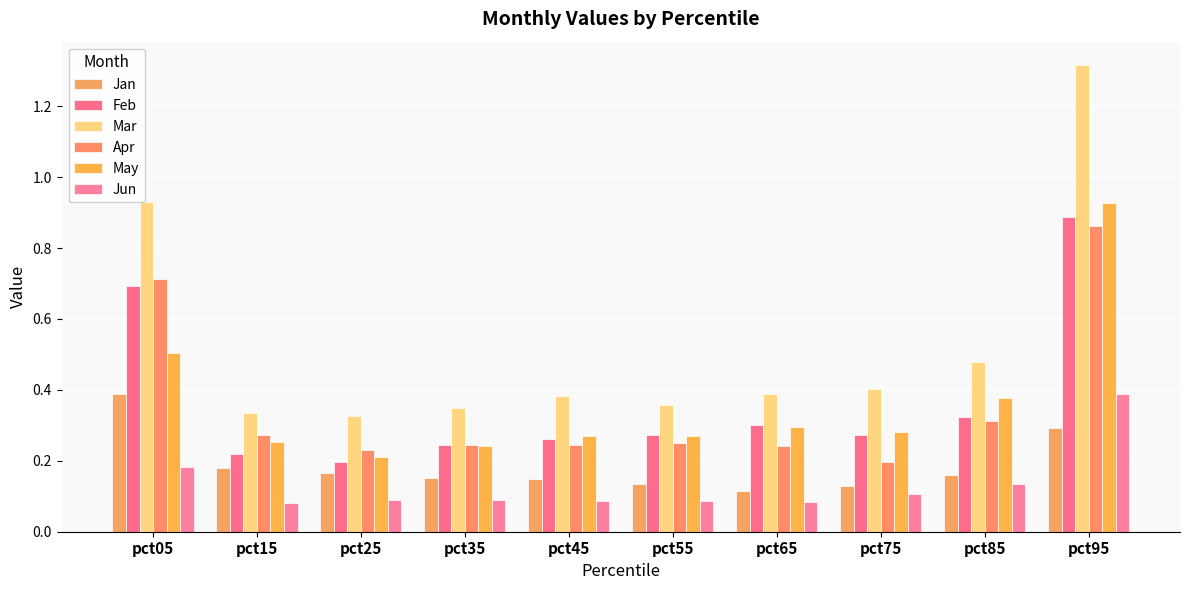

The value of May at pct05 is 0.5. True or false?

True